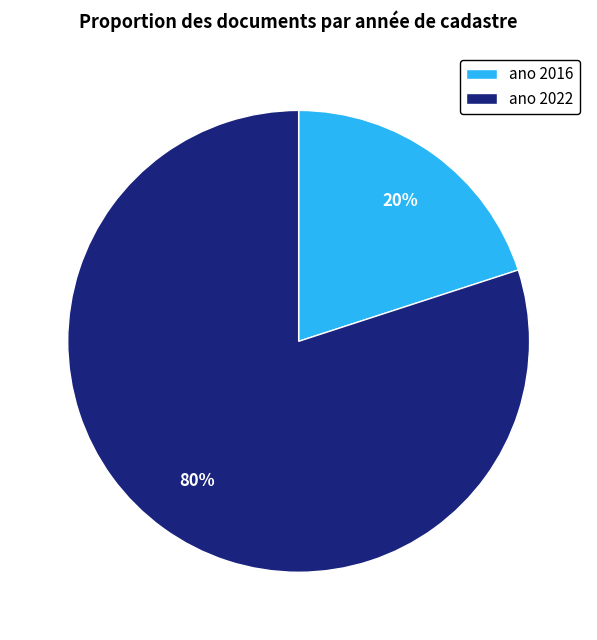

Which slice is the largest?

ano 2022